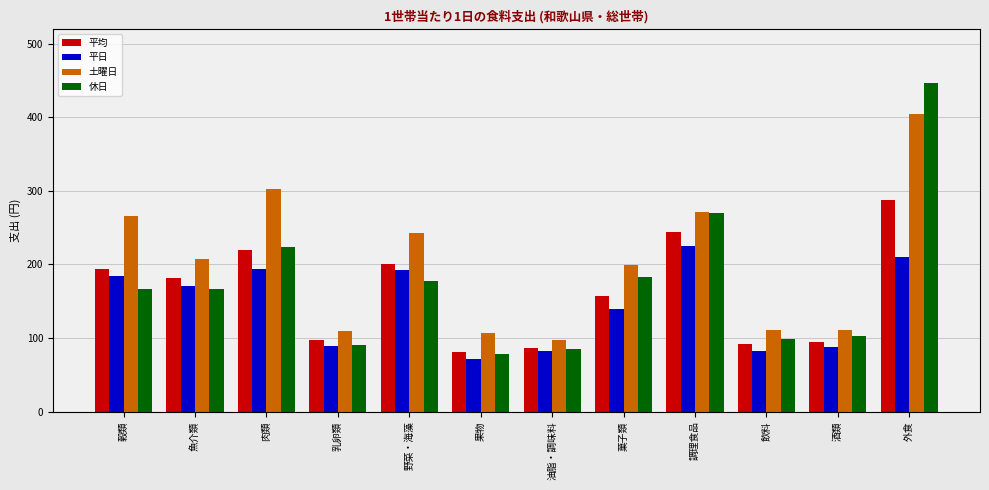

True or false: 土曜日 has a value of 106.3 at 果物.

True